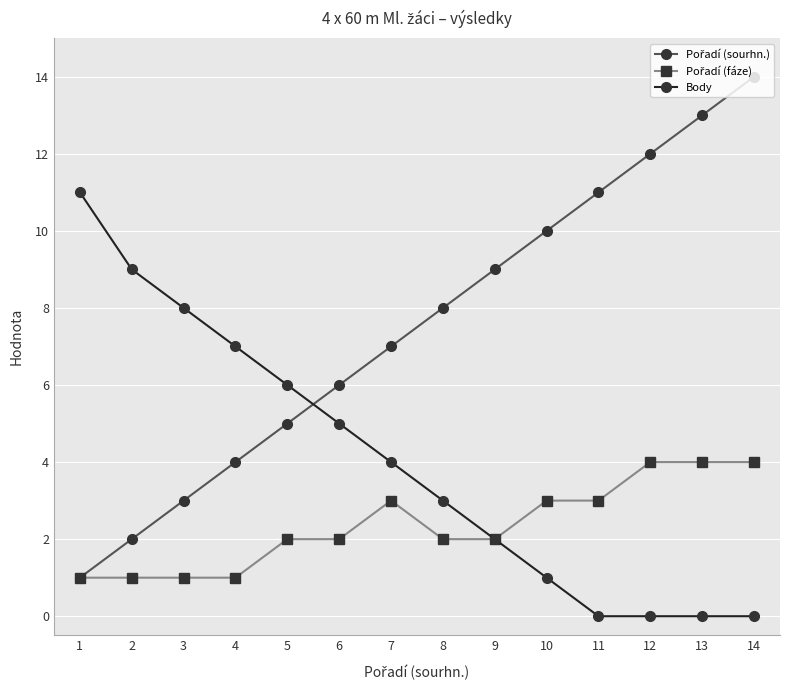

What is the maximum value shown in the chart?

14